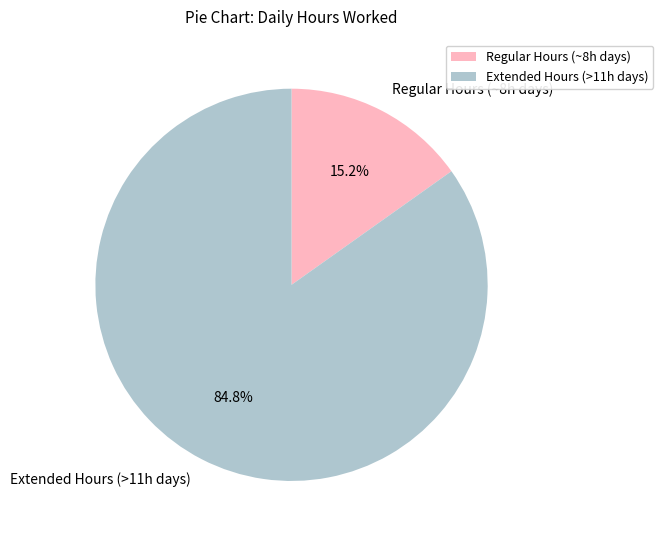

Count the number of slices in the pie.

2